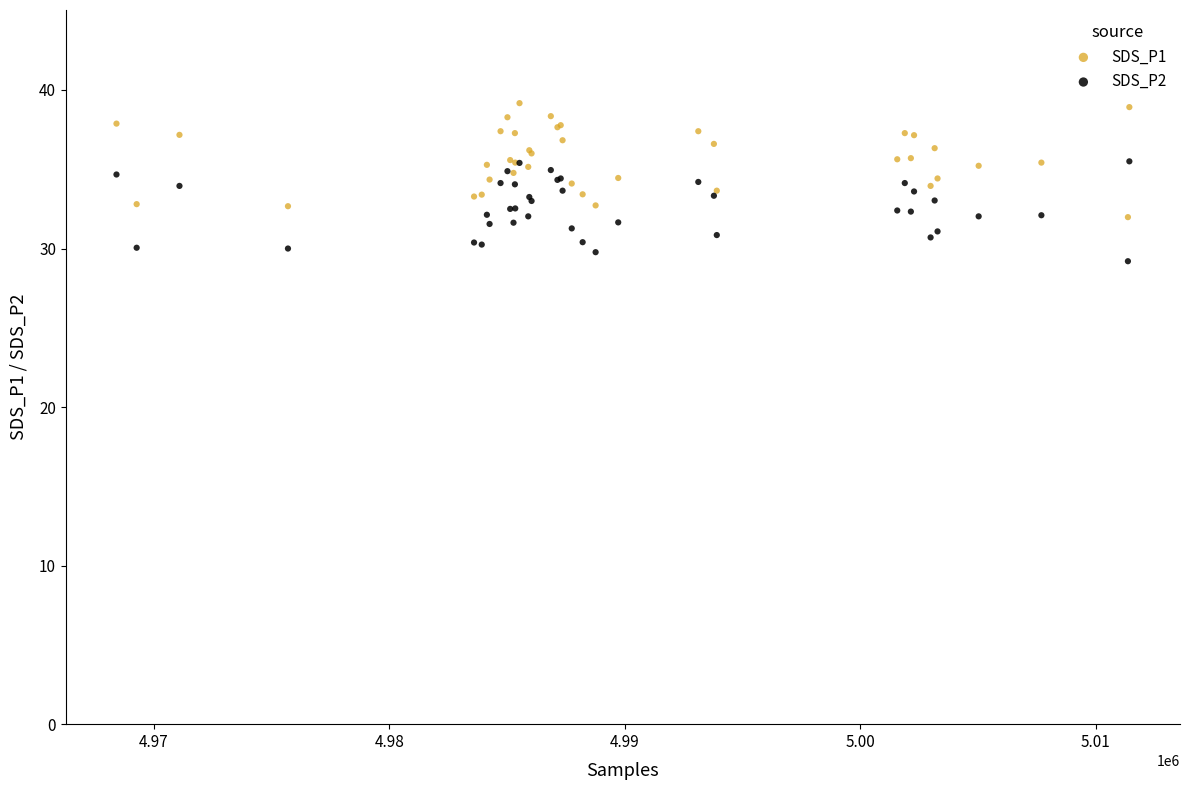

Which series reaches the maximum Y coordinate?

SDS_P1